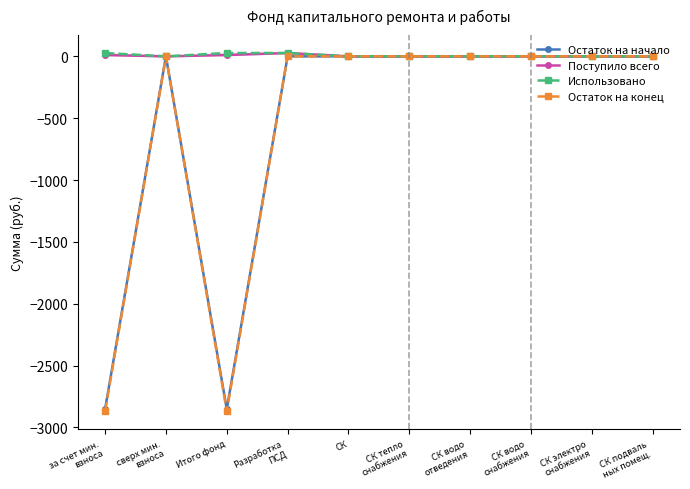

True or false: Поступило всего has more than 1 points higher than both neighbors.

False